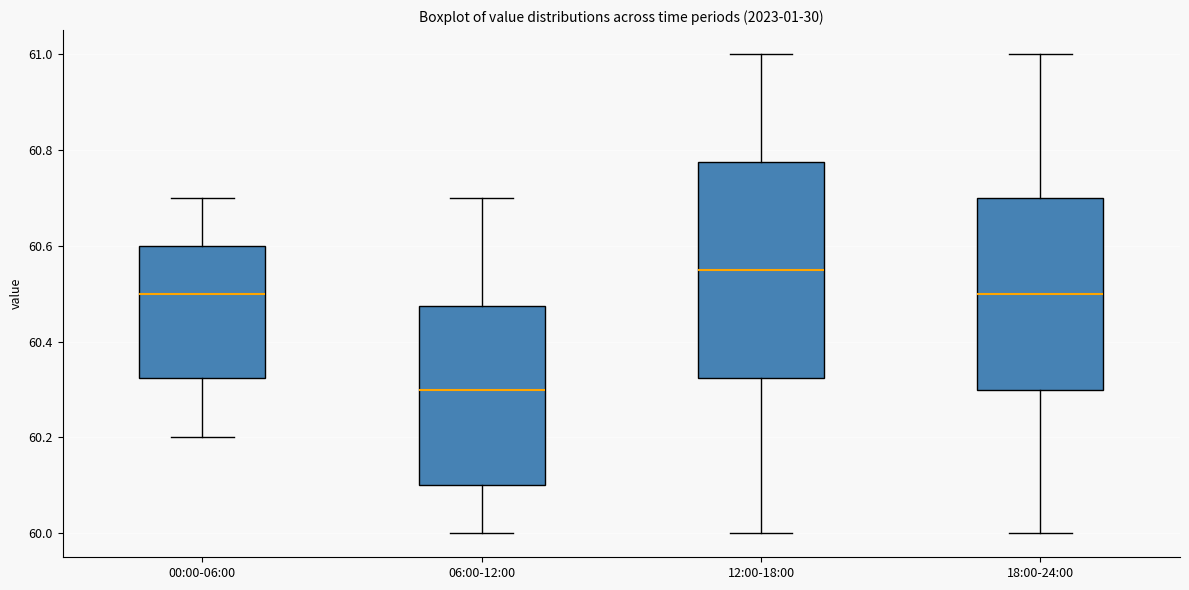

Reading left to right, transcribe this box plot: for each box, give where its median line is, the range the box spans, and where its two whiskers end, as read against the y-axis. The values are not printed on the chart, so give them approximately, as read against the axis.

00:00-06:00: median 60.50, box 60.32 to 60.60, whiskers 60.20 to 60.70
06:00-12:00: median 60.30, box 60.10 to 60.48, whiskers 60.00 to 60.70
12:00-18:00: median 60.56, box 60.32 to 60.78, whiskers 60.00 to 61.00
18:00-24:00: median 60.50, box 60.30 to 60.70, whiskers 60.00 to 61.00